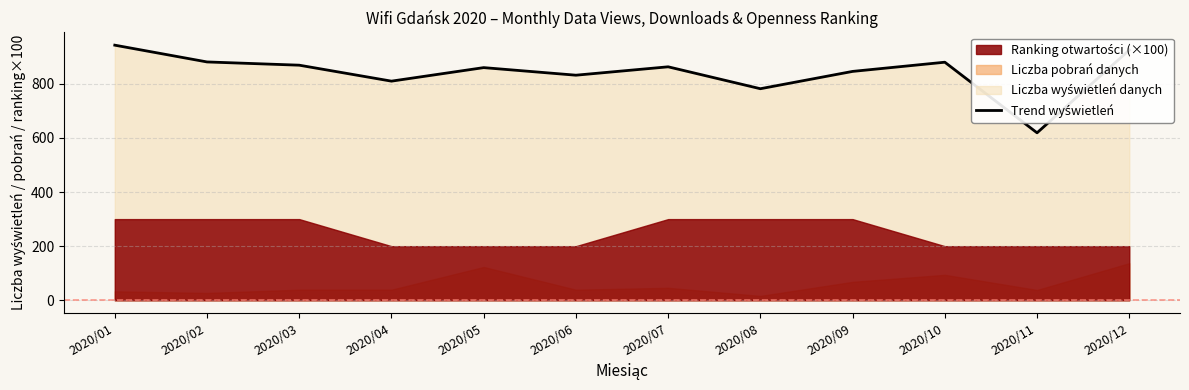

How many points are lower than both their immediate neighbors (excluding endpoints)?

4